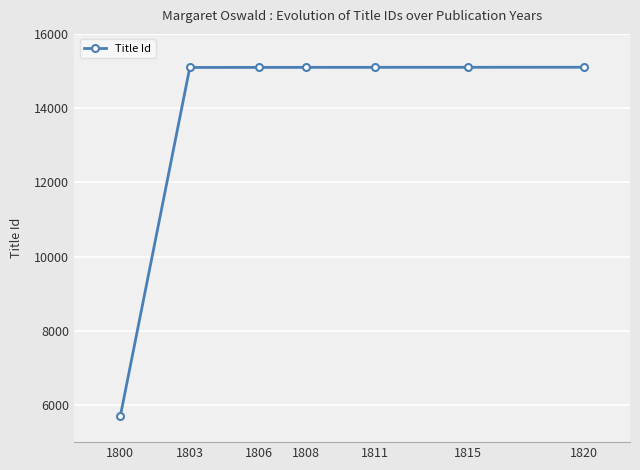

What is the change in value from 1808 to 1820?

+3